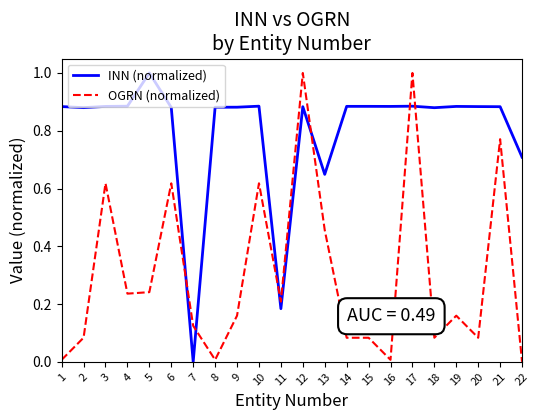

What is the sum of all OGRN (normalized) values?

6.6